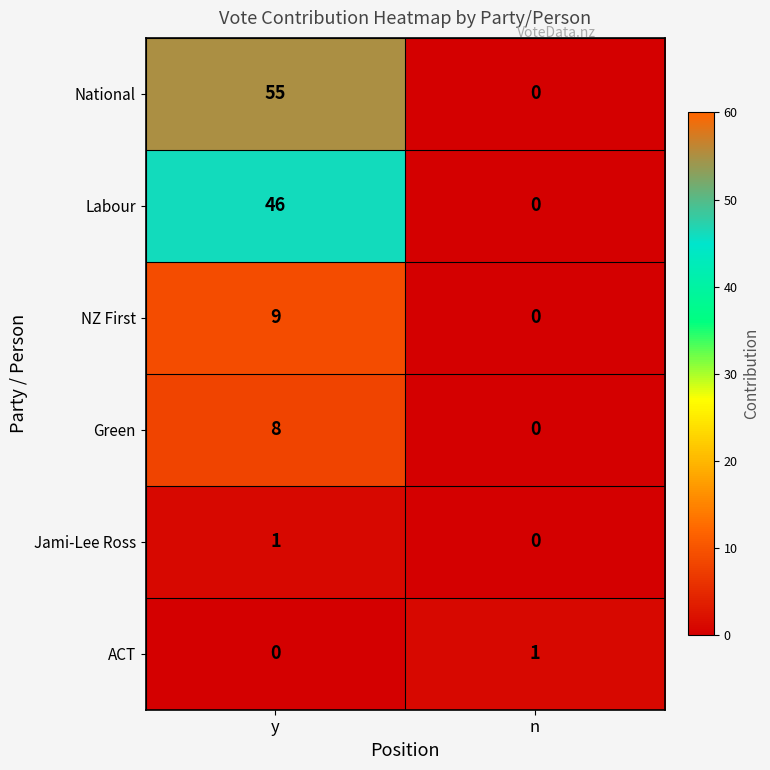

Which series has the largest total across all categories?

National